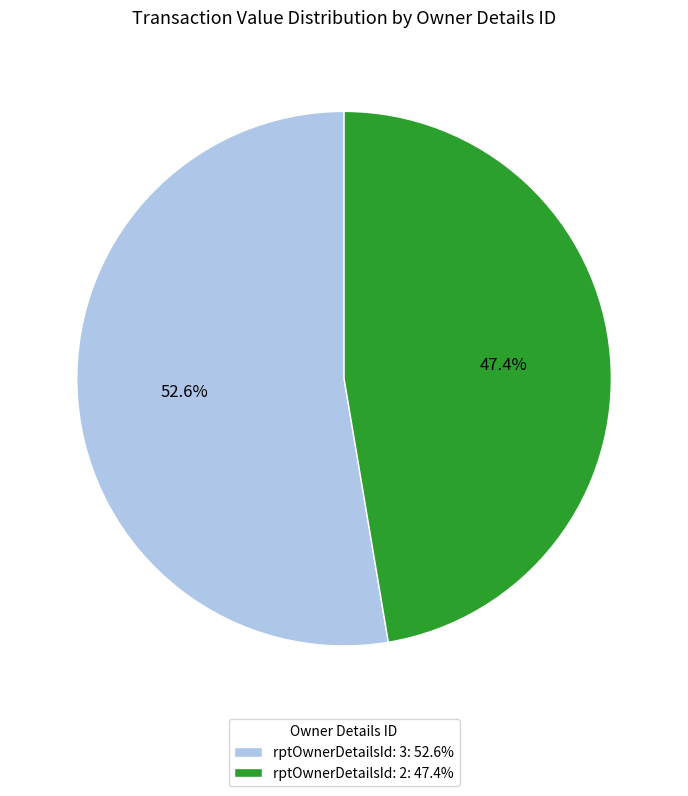

Rank the categories by value from highest to lowest.

rptOwnerDetailsId: 3: 52.6%, rptOwnerDetailsId: 2: 47.4%